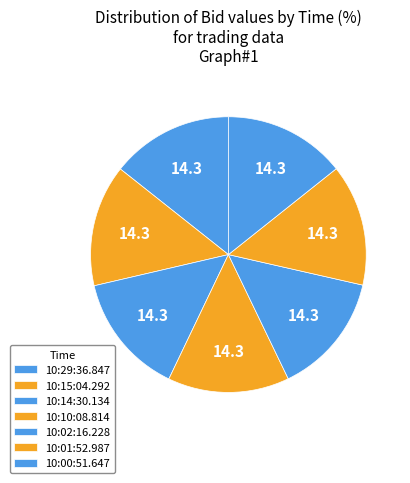

Is it true that 10:00:51.647 is 14% of the pie?

True